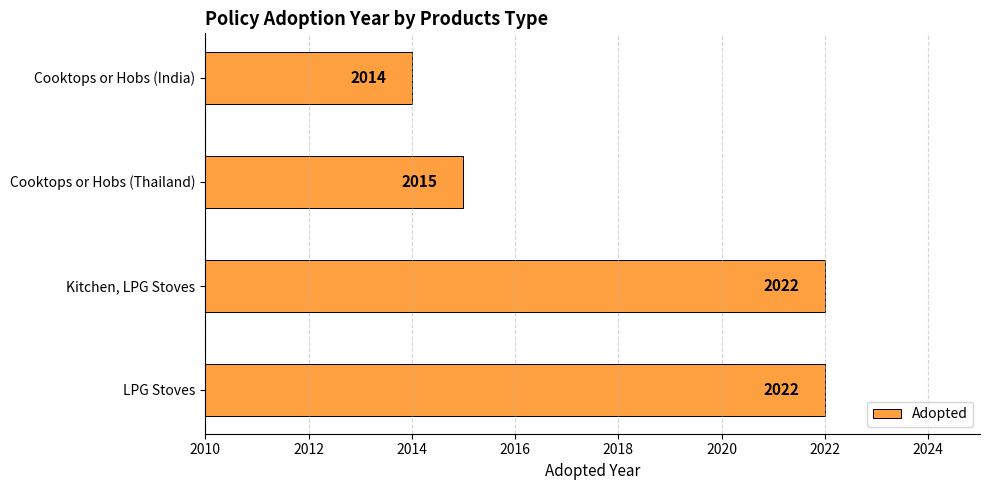

What is the average value?

2018